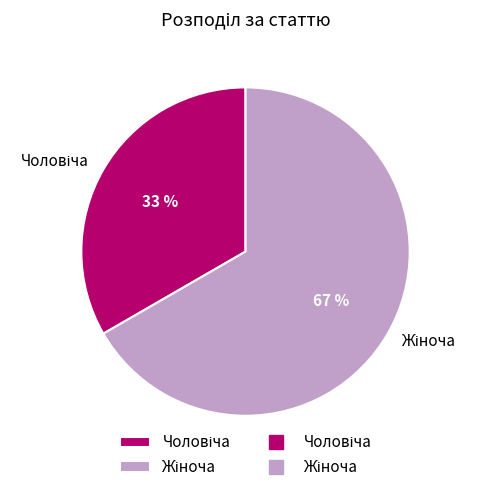

To the nearest percent, what is the average slice percentage?

50%